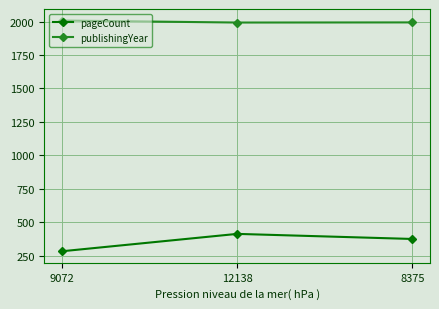

What is the sum of all pageCount values?

1068